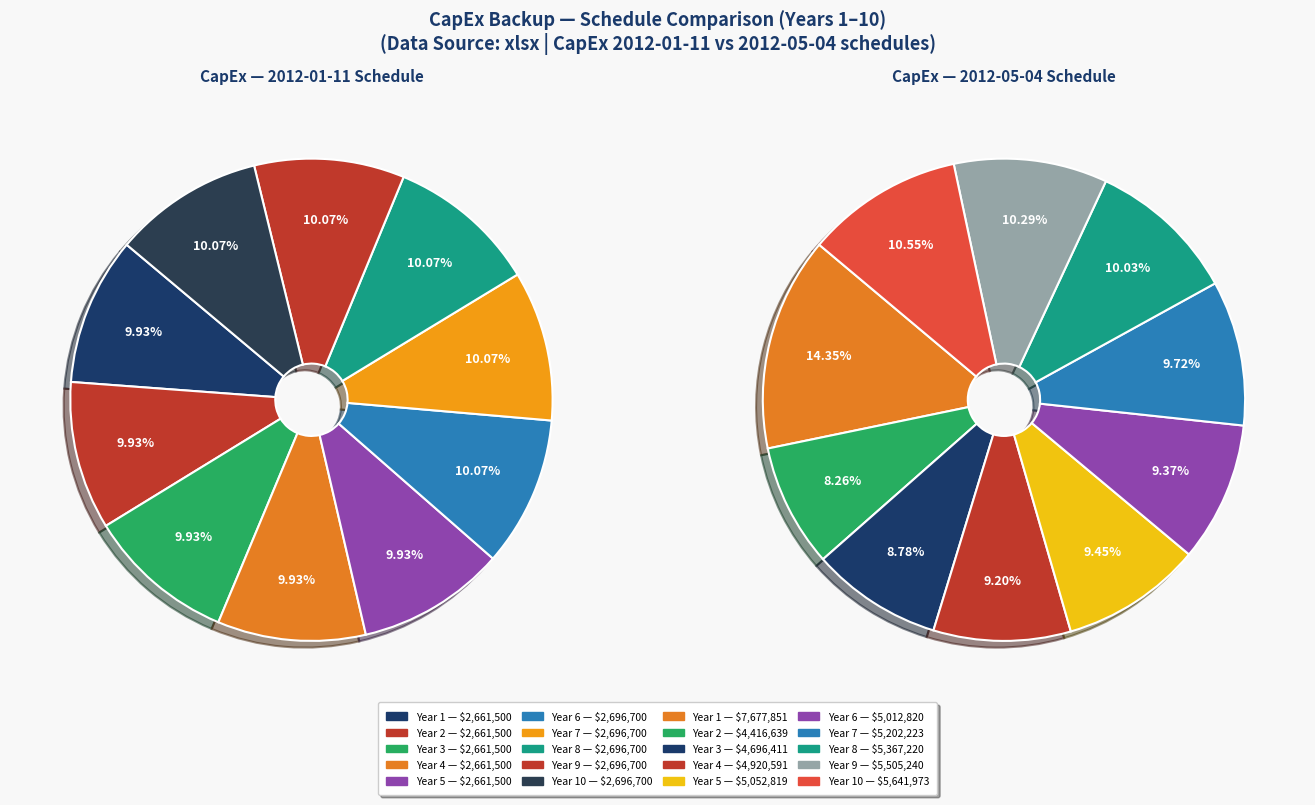

Is Year 5 the majority of the pie?

No